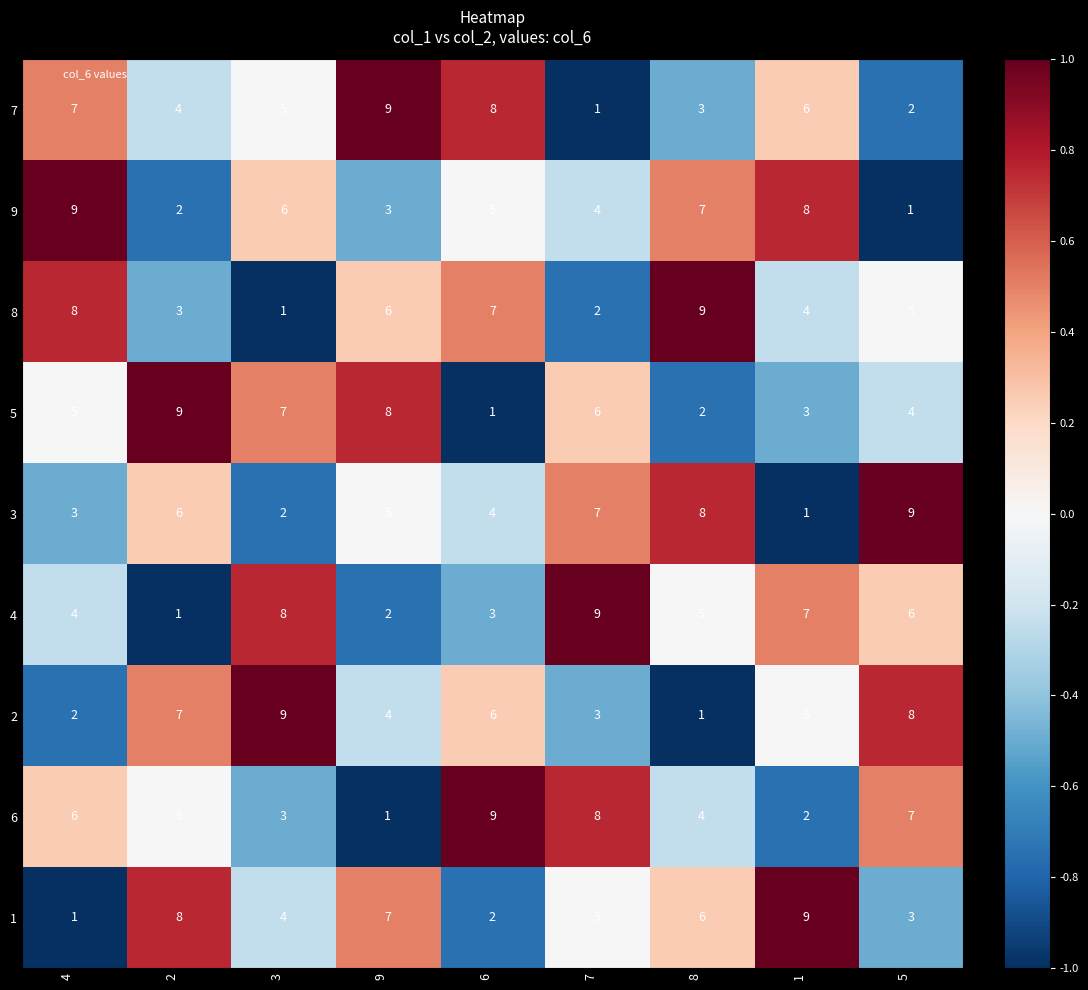

What is the difference between the maximum and minimum values in the 3 series?

8